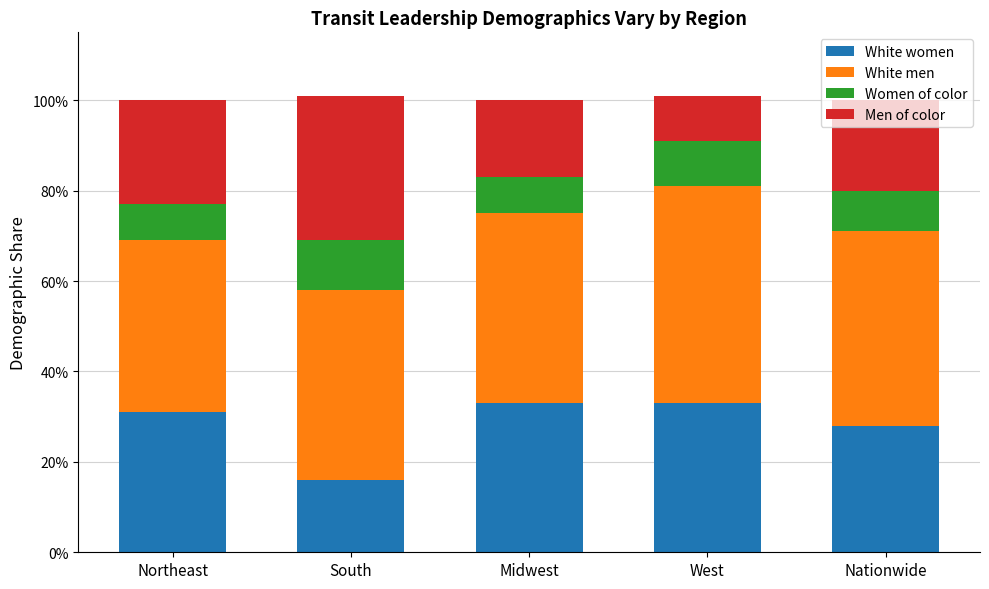

Does the chart contain stacked bars?

Yes